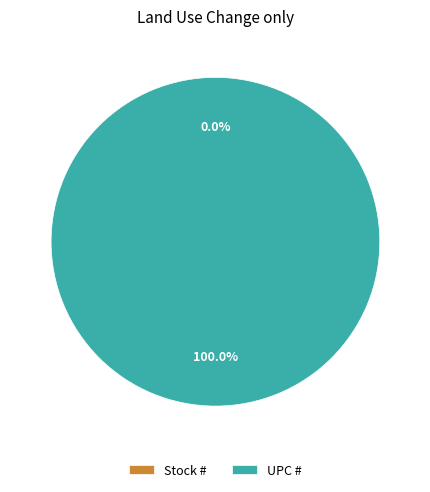

To the nearest percent, what portion does UPC # represent?

100%